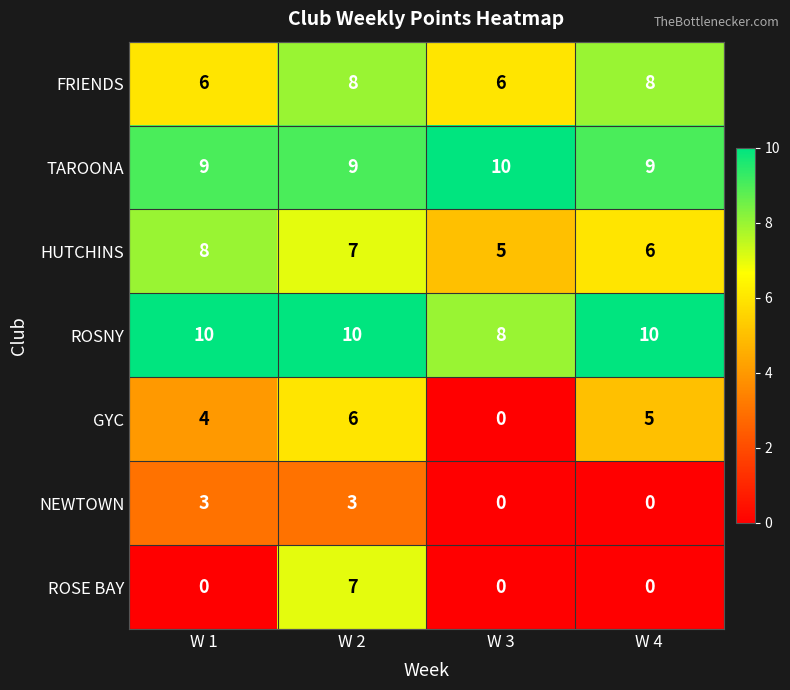

Rank the series at W 1 from highest to lowest value.

ROSNY, TAROONA, HUTCHINS, FRIENDS, GYC, NEWTOWN, ROSE BAY